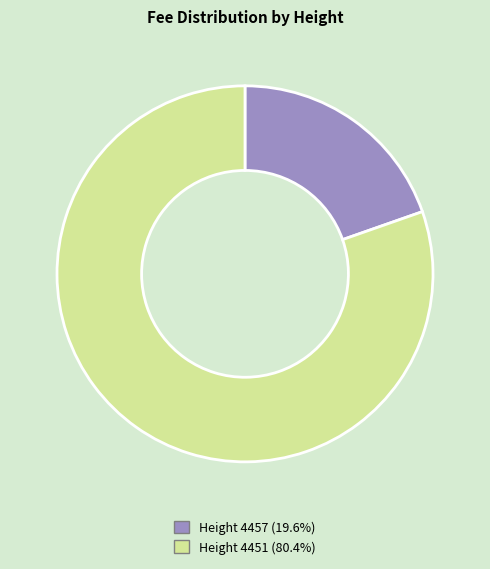

Is there any slice that represents more than half of the pie?

Yes